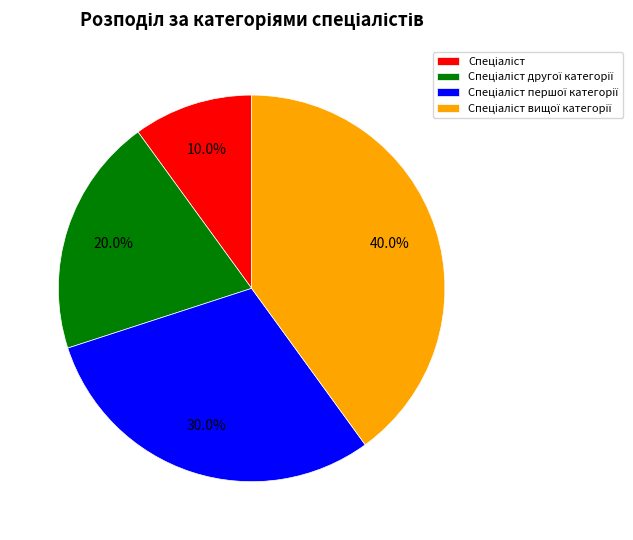

Is there any slice that represents more than half of the pie?

No